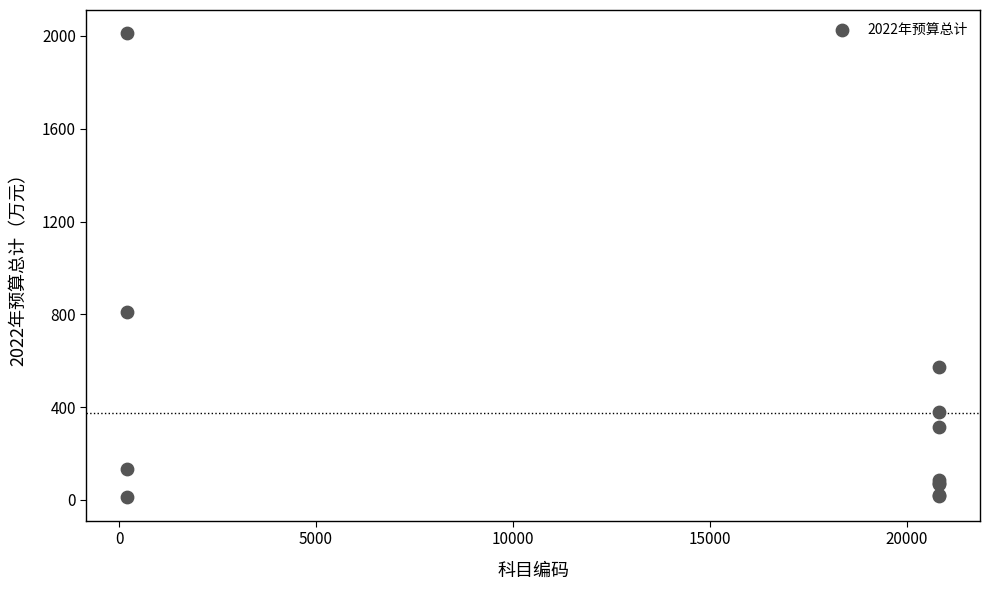

What Y value in the scatter plot is closest to 1011?

809.9